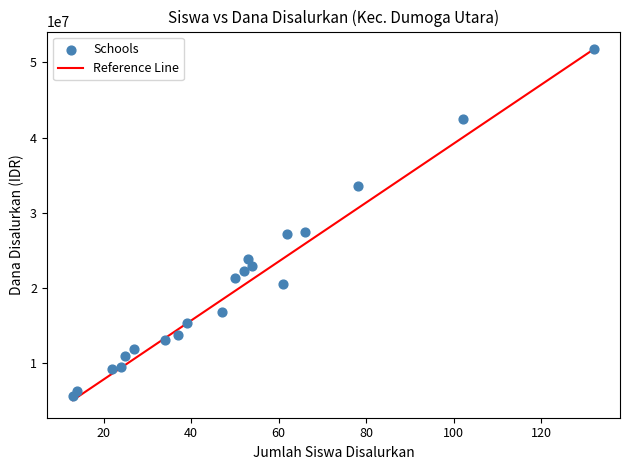

What is the range of Y values (max minus min)?

46125000